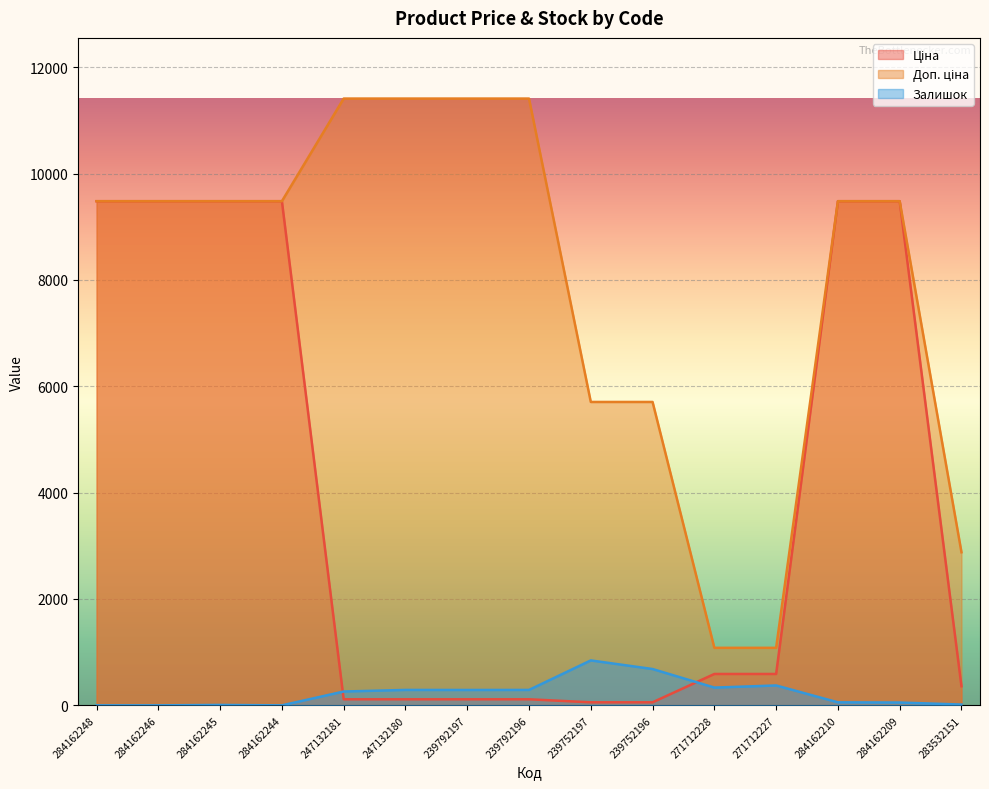

At which label is Ціна closest to 4768?

271712228